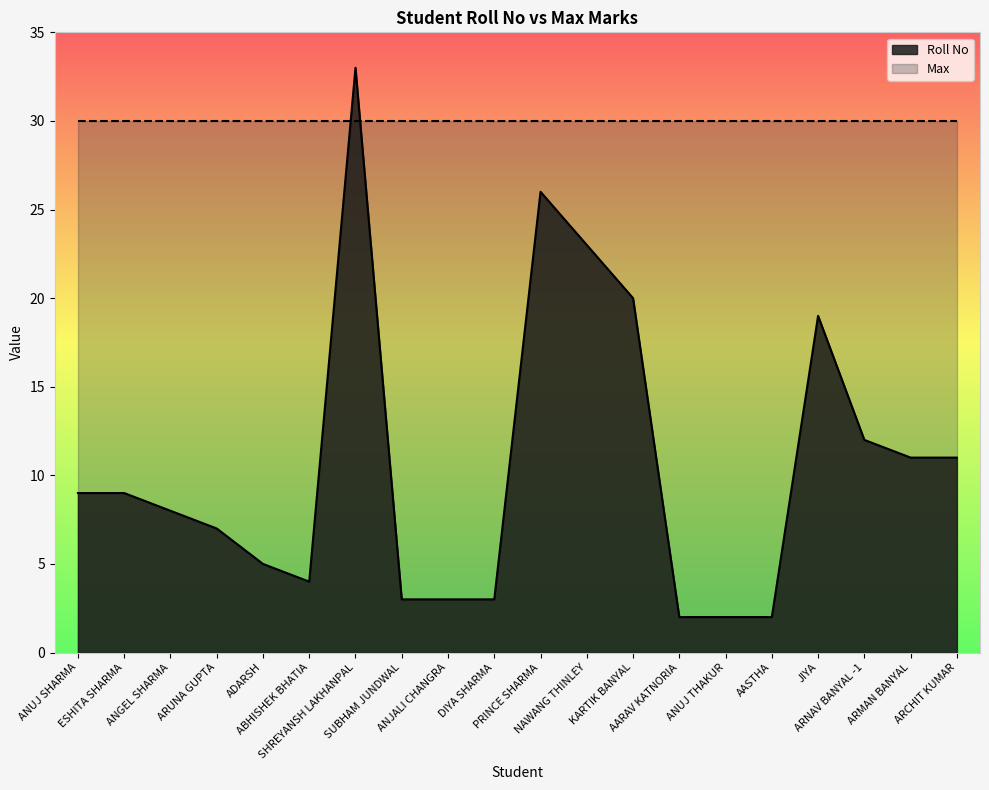

Read the value at ANUJ SHARMA, to the nearest 5.

10